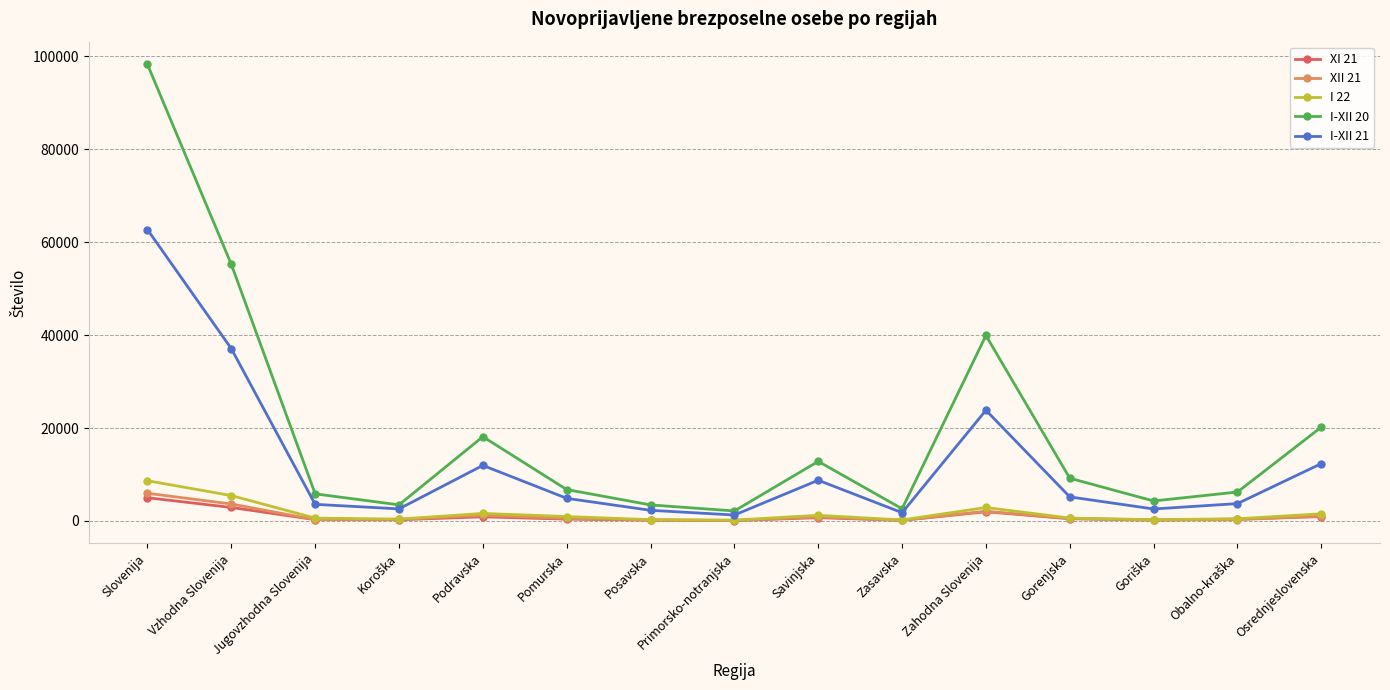

Which label corresponds to the largest value in the chart?

Slovenija